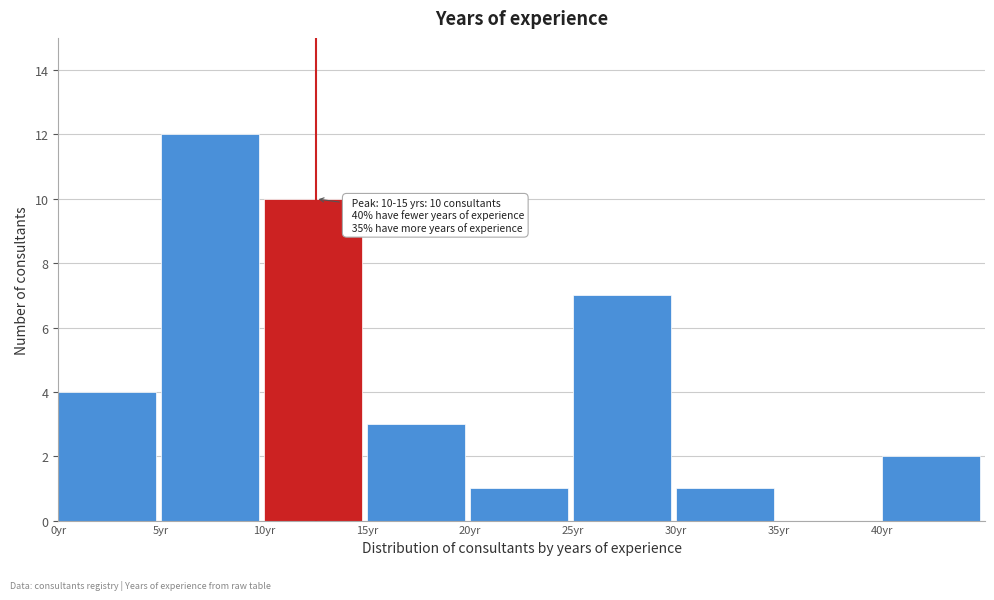

Over which range of the x-axis is the bar tallest?

5 to 10